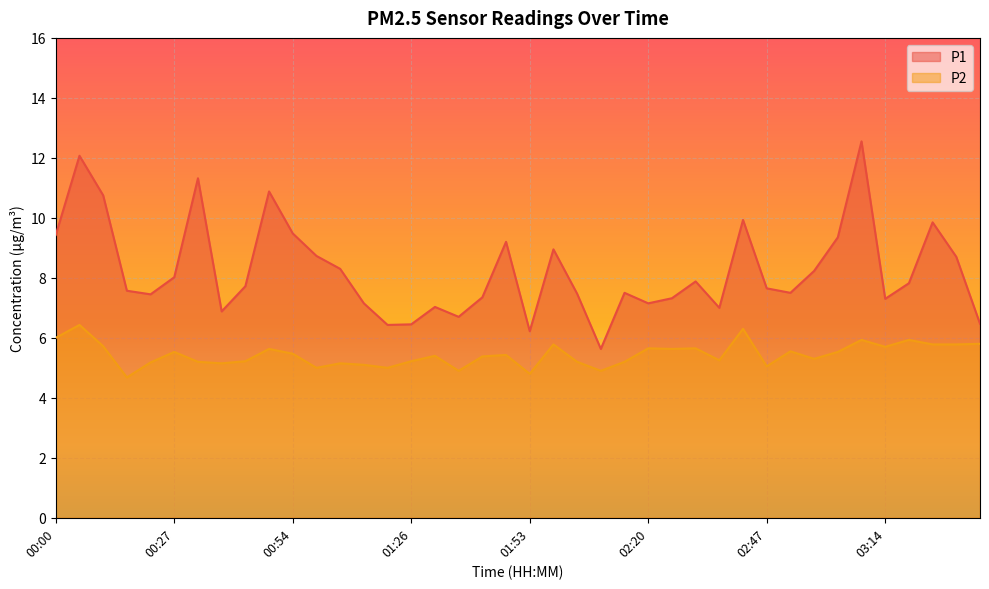

Read the P1 value at 03:19.

7.8